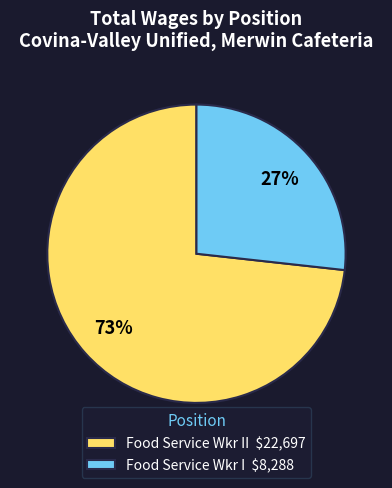

The Food Service Wkr I $8,288 slice represents 16% of the pie. True or false?

False